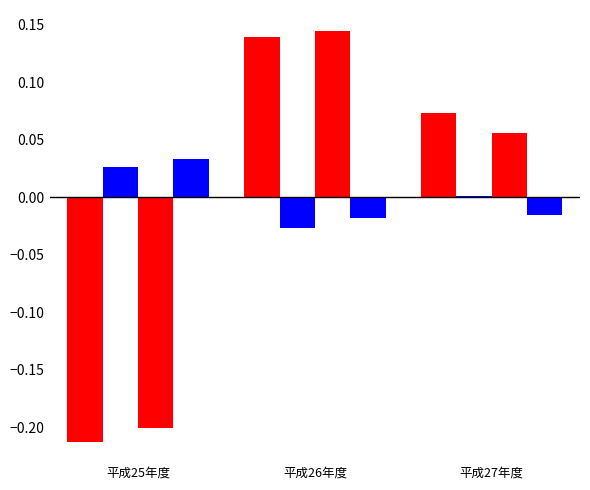

Are the bars horizontal?

No